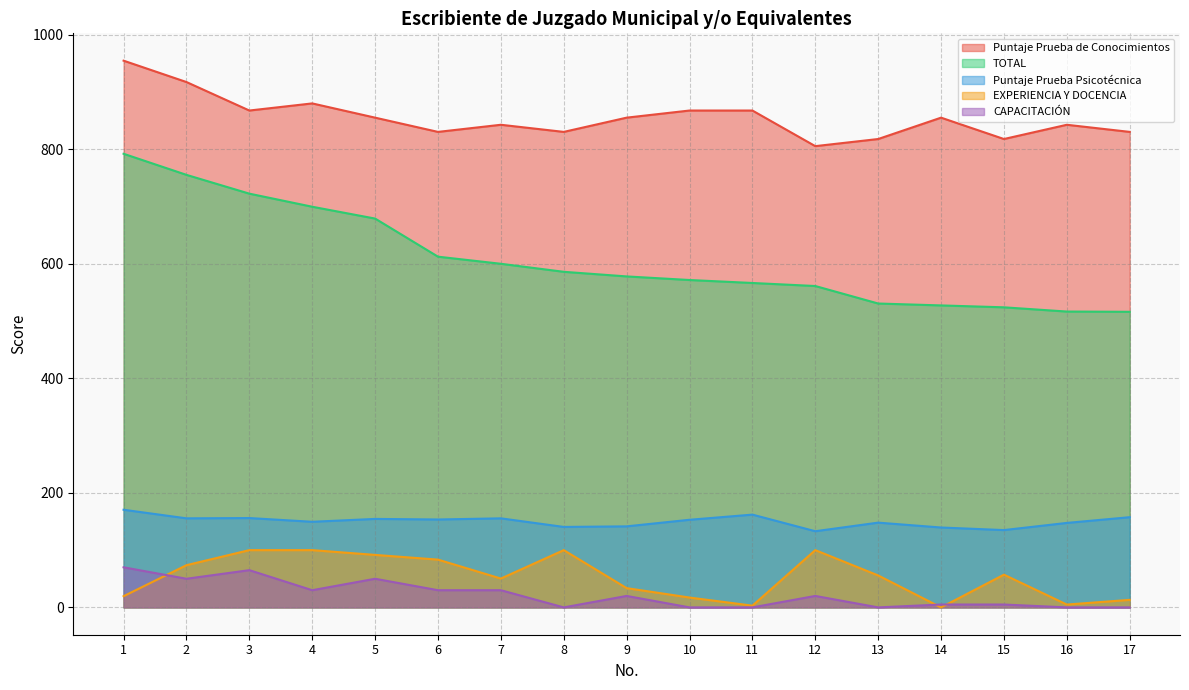

What is the average value of the Puntaje Prueba de Conocimientos series?

855.2